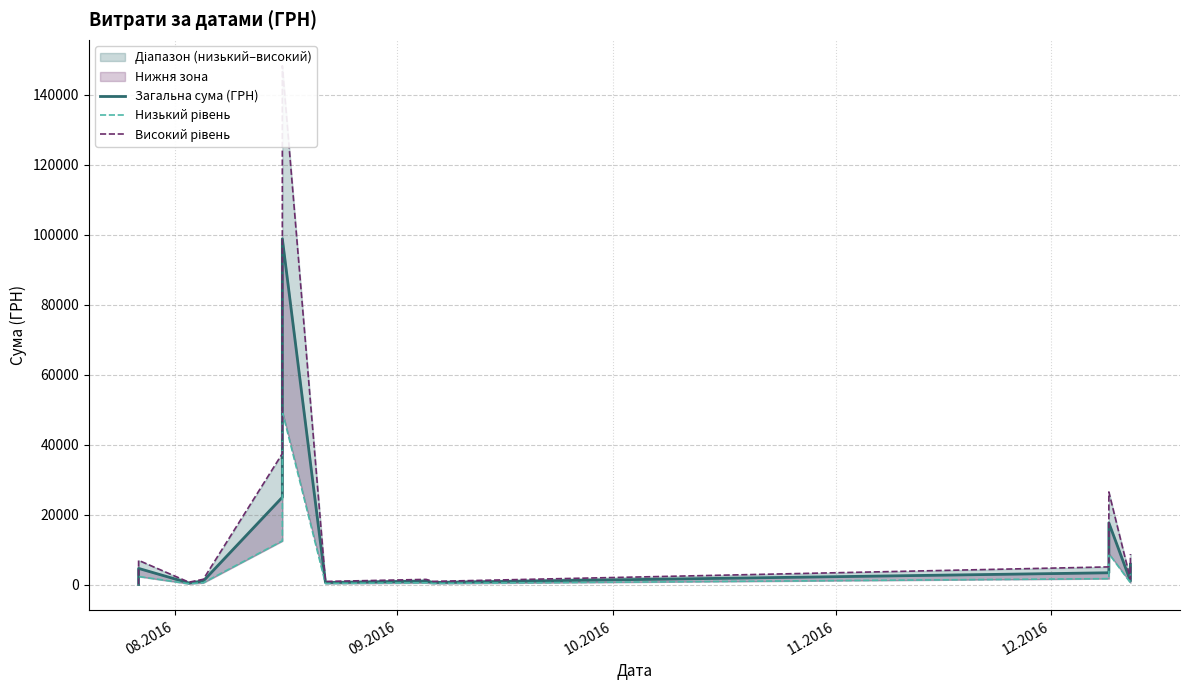

How many values in the Низький рівень series exceed 222?

20